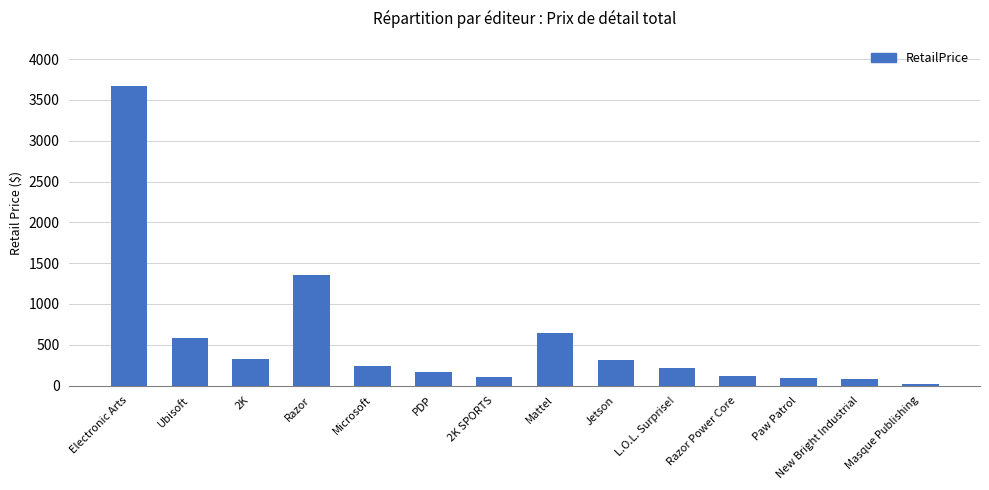

Which has a higher value, Masque Publishing or Electronic Arts?

Electronic Arts